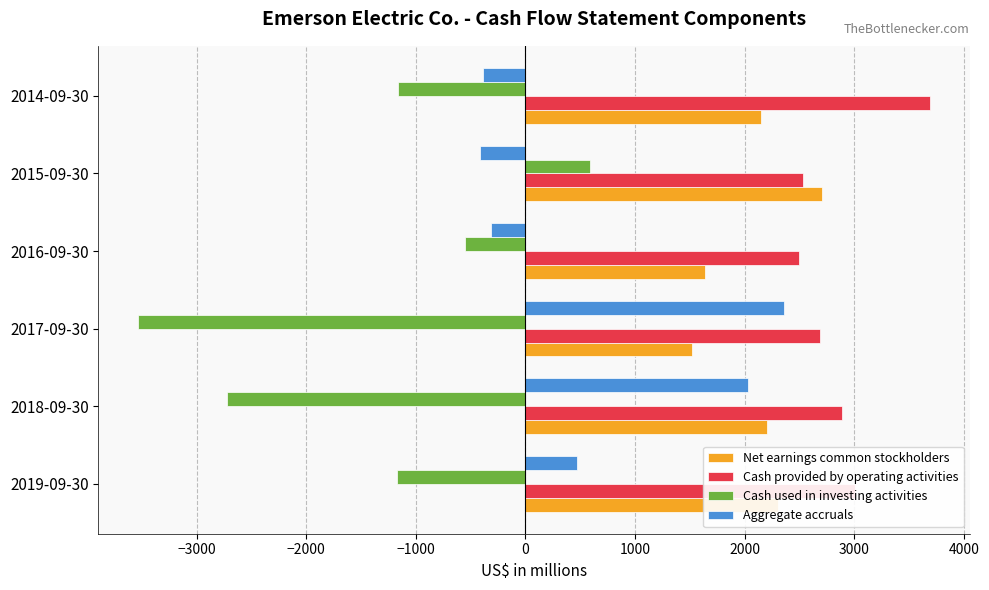

Where is Aggregate accruals nearest to the value 975?

2019-09-30